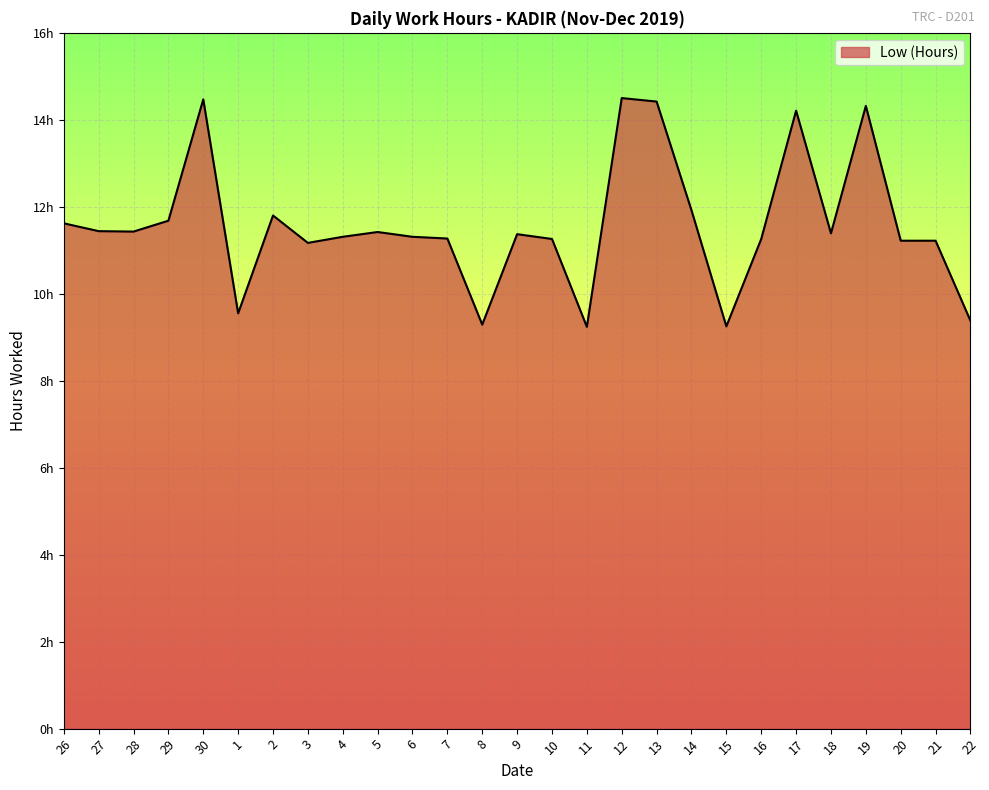

Reading left to right, transcribe all the data shown in this chart.

11.6	11.4	11.4	11.7	14.5	9.6	11.8	11.2	11.3	11.4	11.3	11.3	9.3	11.4	11.3	9.2	14.5	14.4	11.9	9.2	11.3	14.2	11.4	14.3	11.2	11.2	9.4